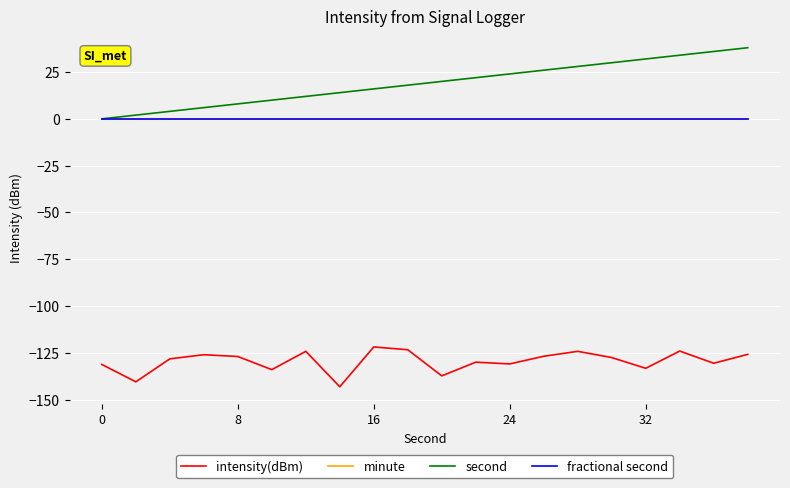

Does the chart have visible grid lines?

Yes